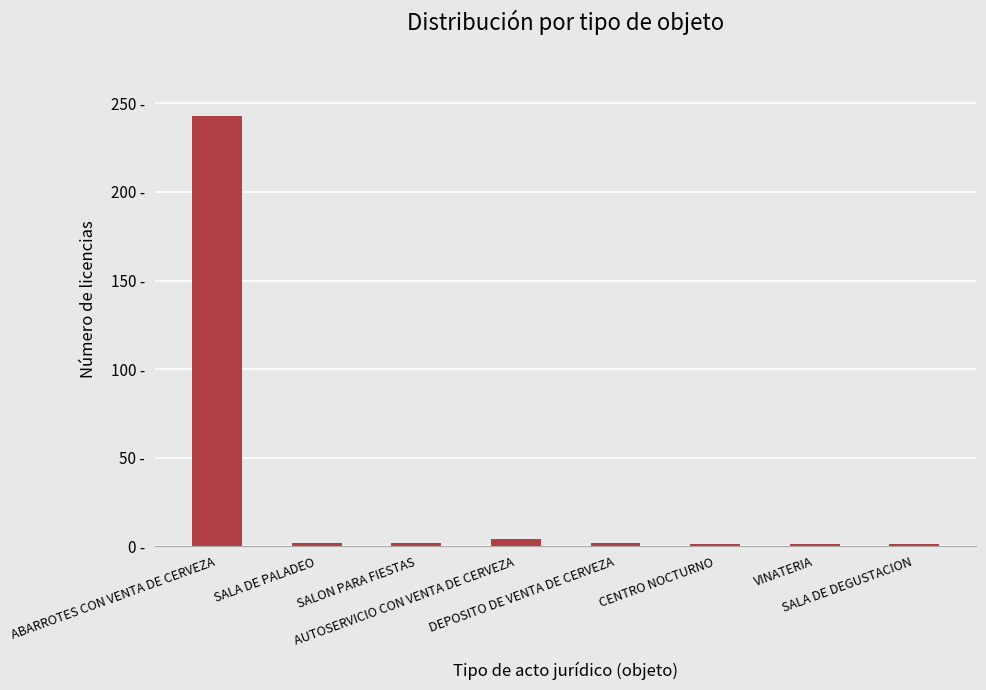

Are the bars grouped side by side (vs. stacked)?

No